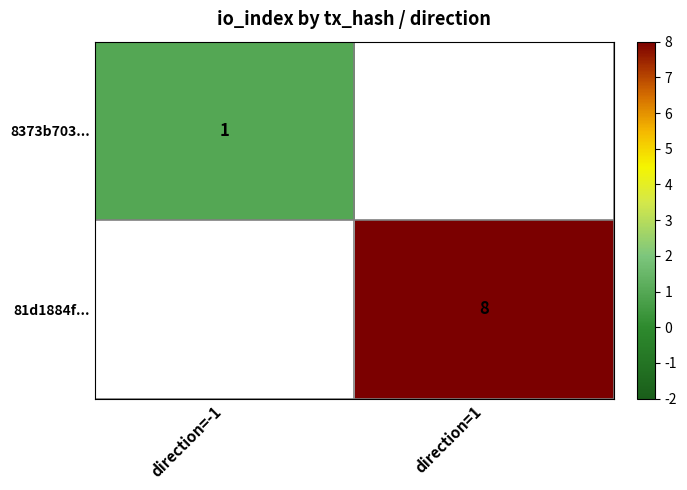

The 81d1884f... series shows 5 at direction=1. True or false?

False